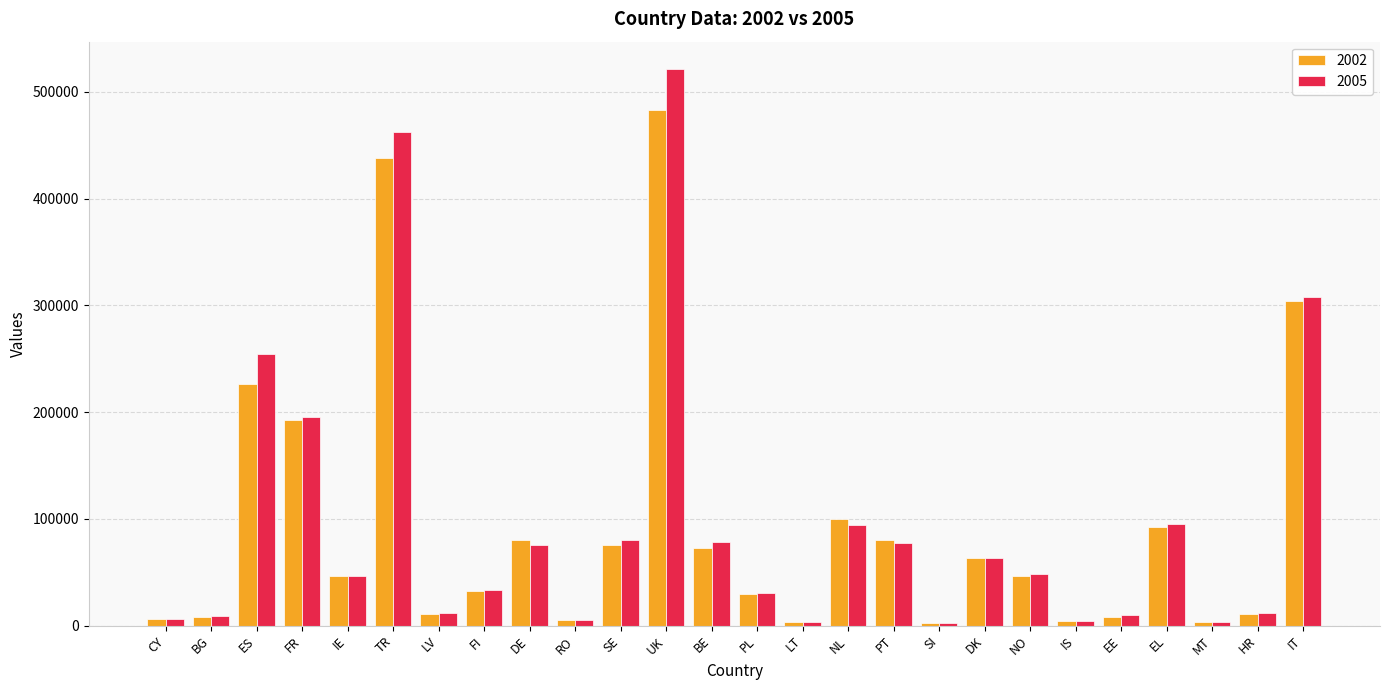

At which category is the sum across all series the highest?

UK